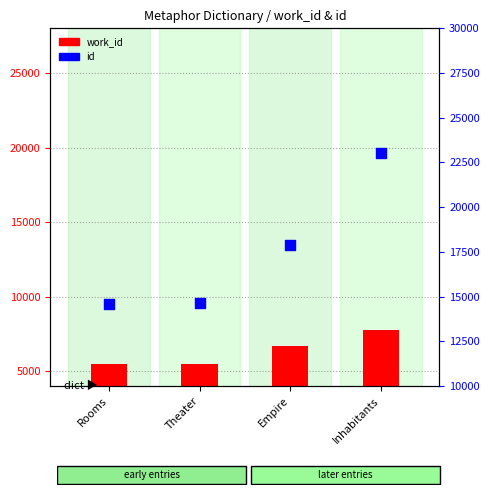

What are all the series names shown in the legend?

work_id, id